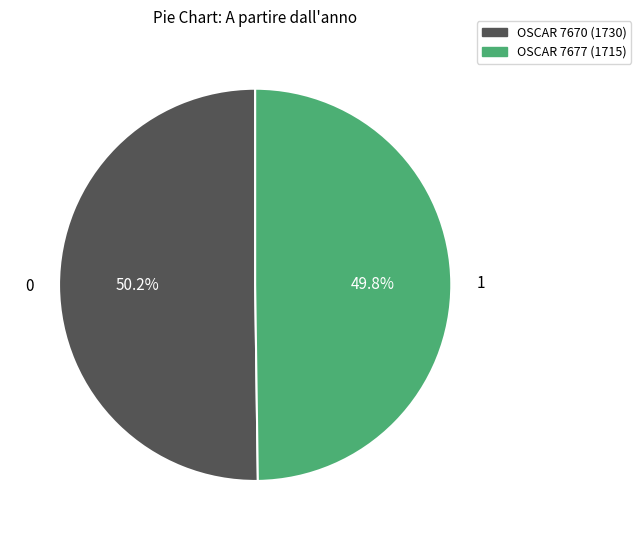

What percentage is the OSCAR 7670 (1730) slice, to the nearest percent?

50%